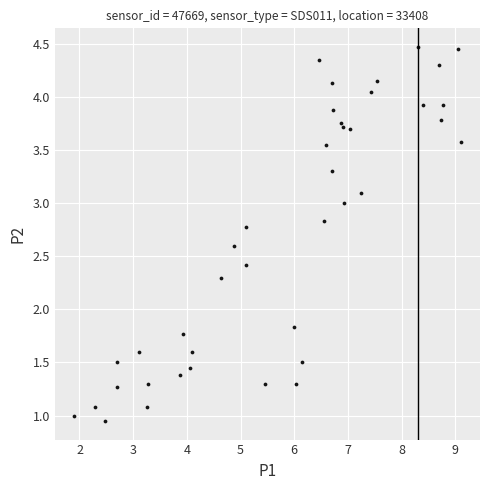

What Y value in the scatter plot is closest to 2?

1.8